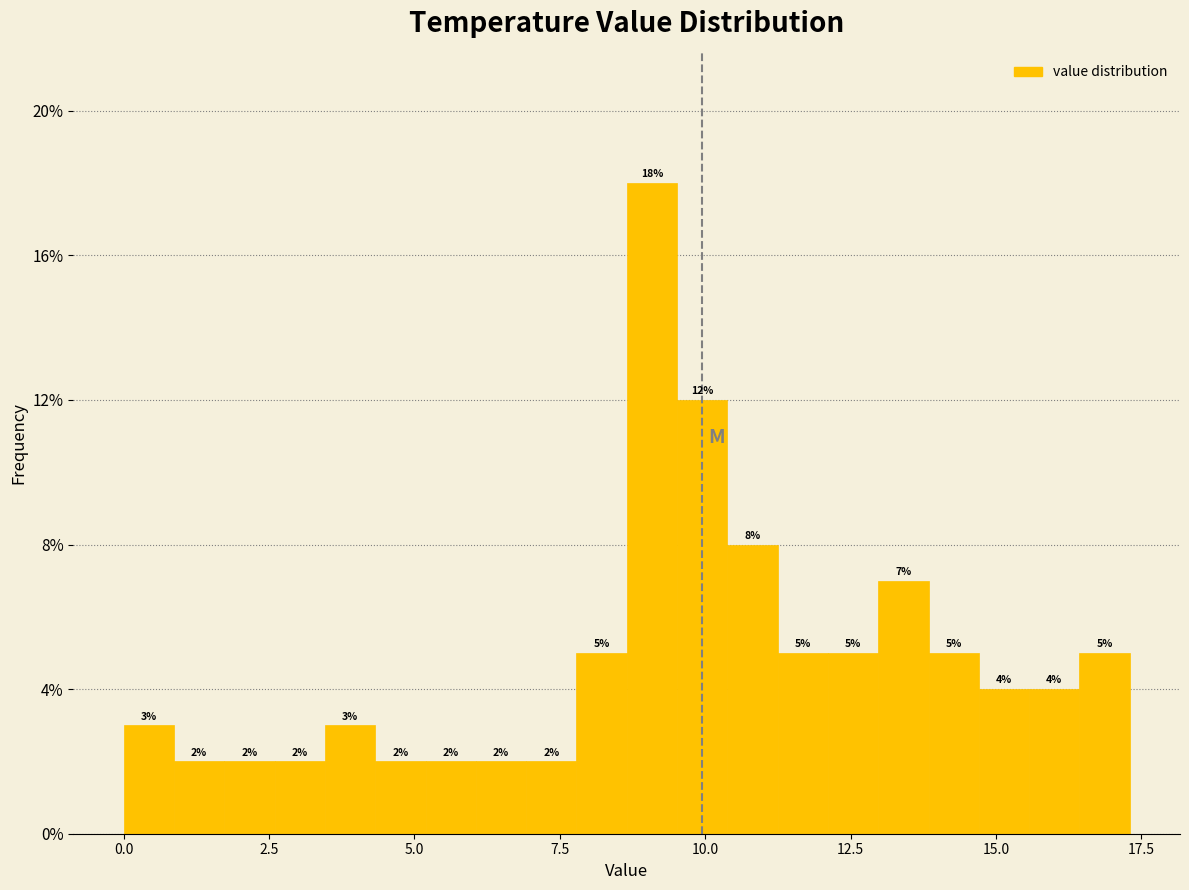

Read against the x-axis, roughly where is the centre of the tallest bar?

9.0